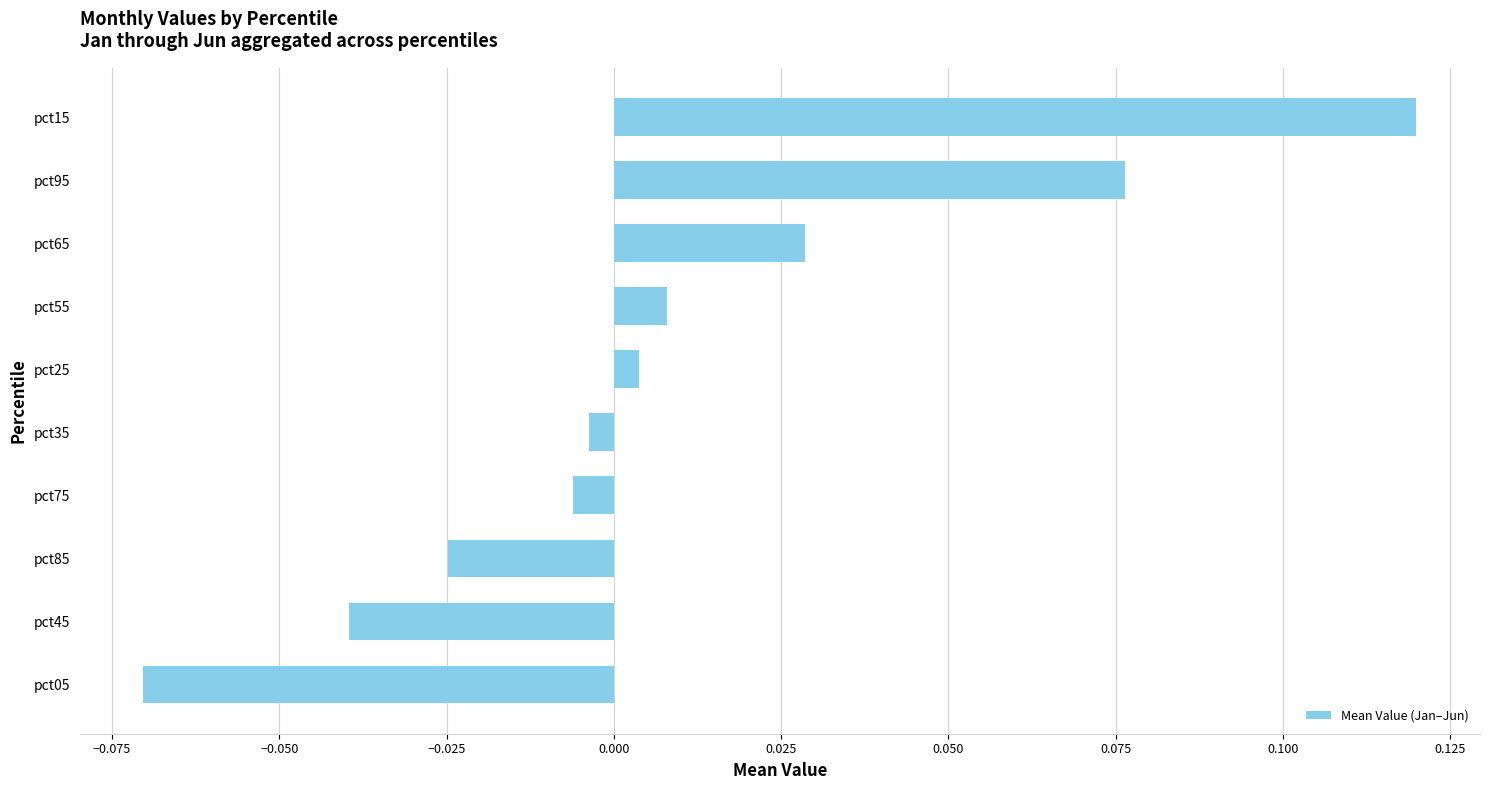

Rank the categories by value from highest to lowest.

pct15, pct95, pct65, pct55, pct25, pct35, pct75, pct85, pct45, pct05